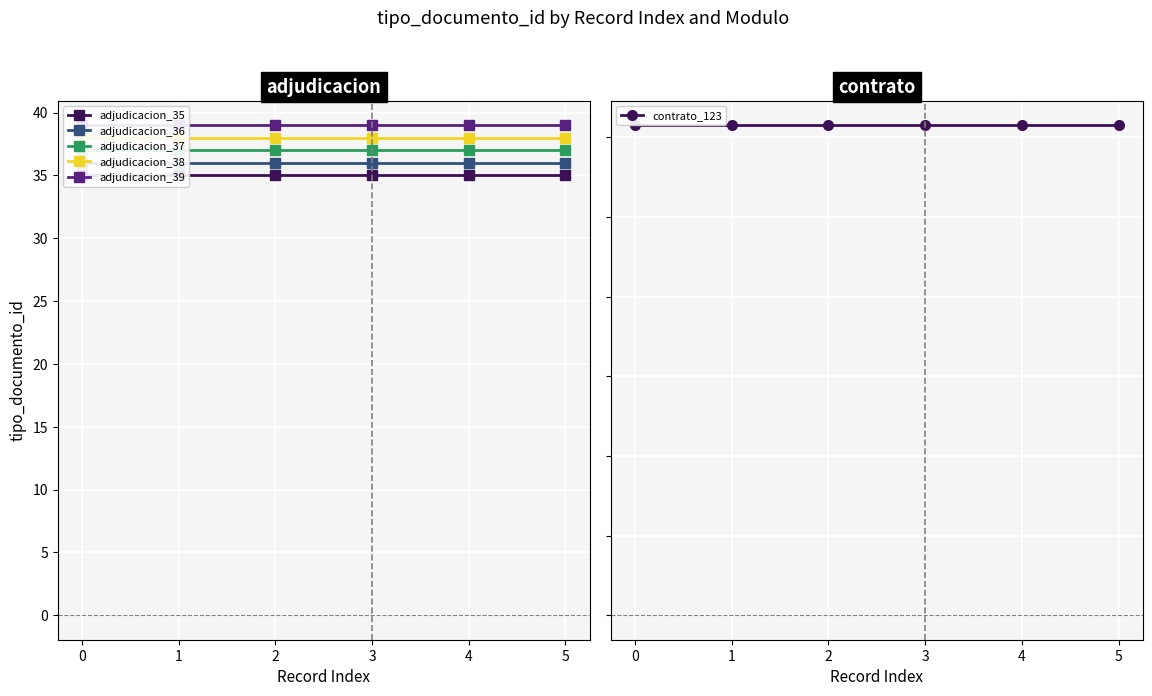

Reading right to left, extract all data points from this chart.

adjudicacion_35: 35	35	35	35	35	35
adjudicacion_36: 36	36	36	36	36	36
adjudicacion_37: 37	37	37	37	37	37
adjudicacion_38: 38	38	38	38	38	38
adjudicacion_39: 39	39	39	39	39	39
contrato_123: 123	123	123	123	123	123